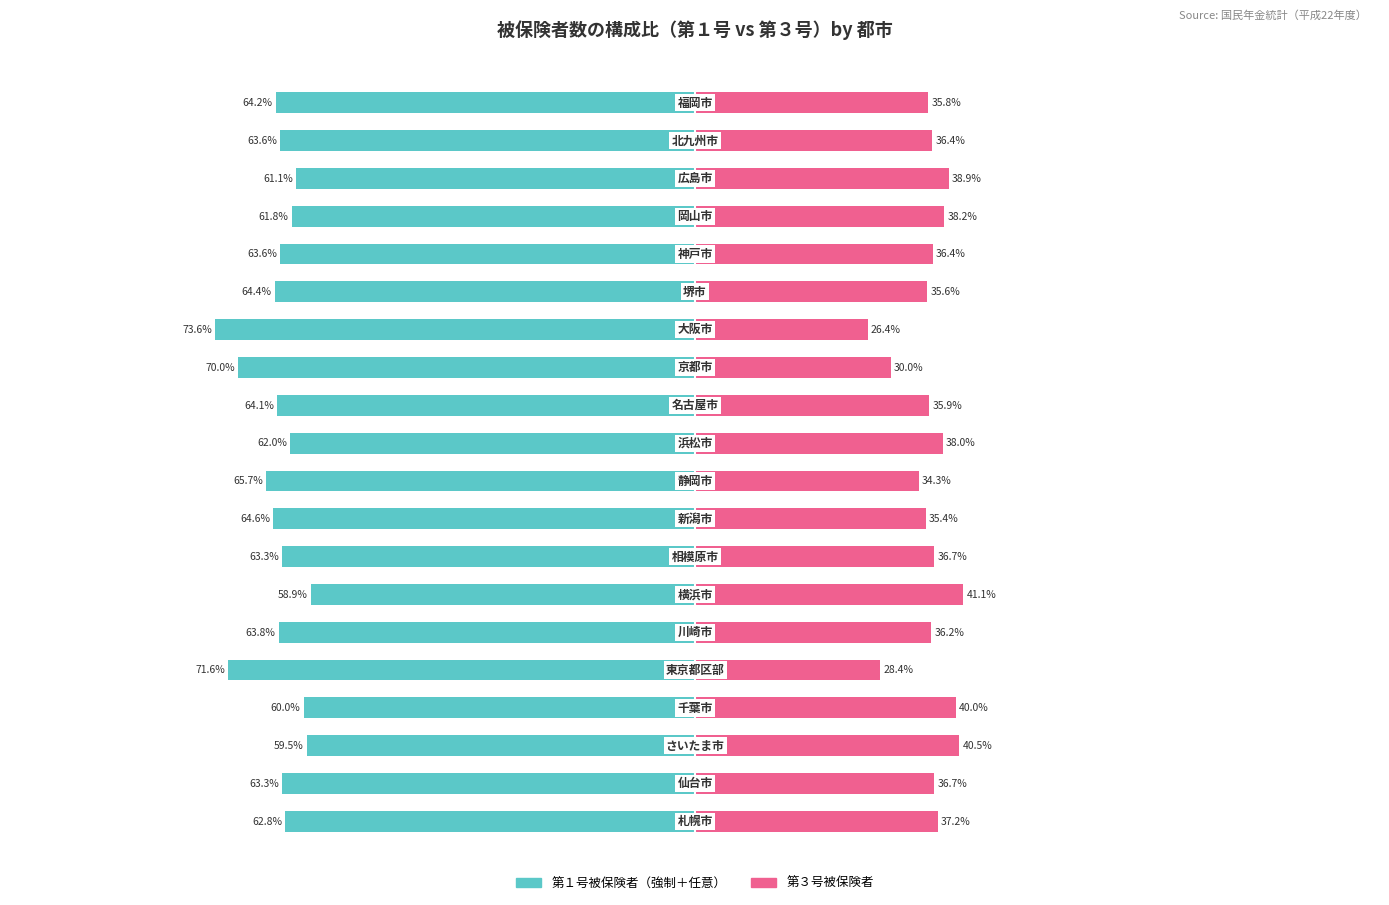

Are the bars grouped side by side (vs. stacked)?

Yes